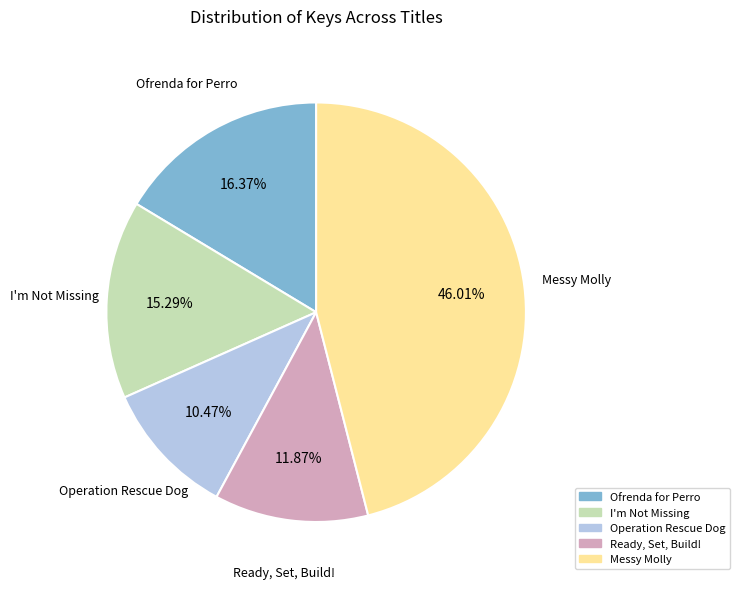

What is the largest slice in the pie chart?

Messy Molly